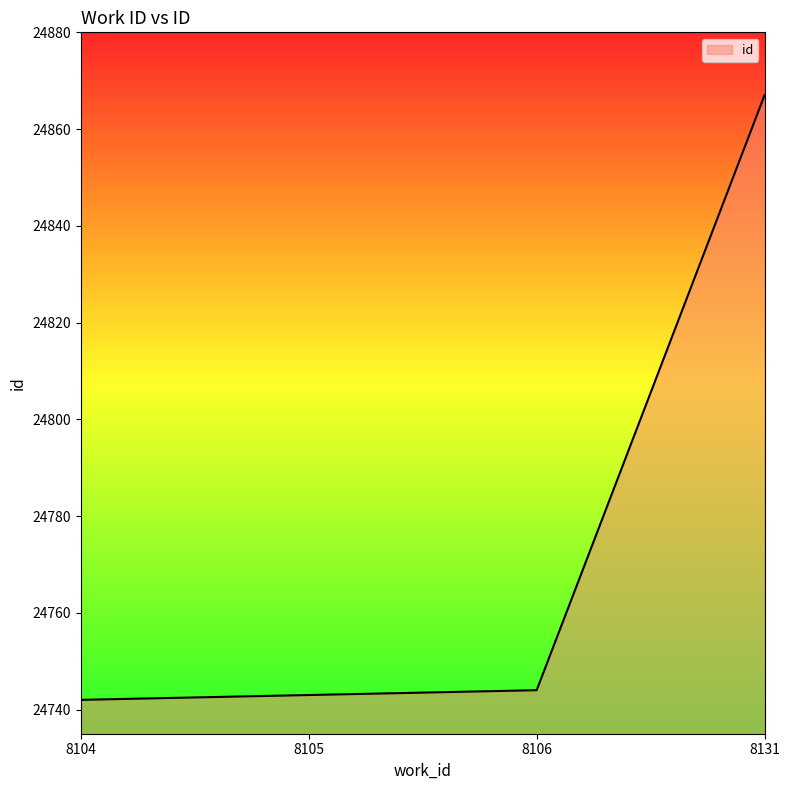

True or false: the data shows 24743 at 8105.

True